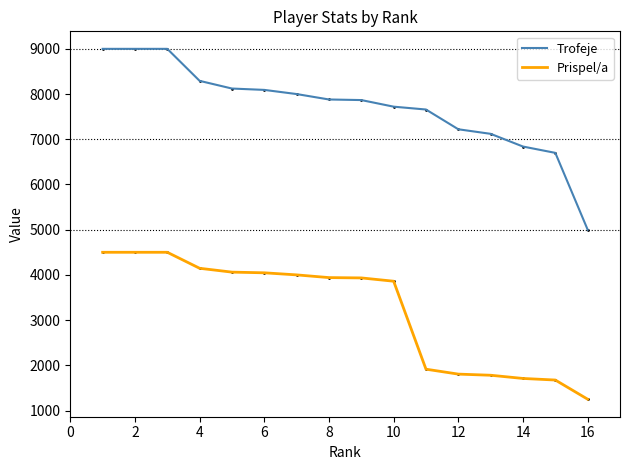

Which series has the widest spread of values?

Trofeje